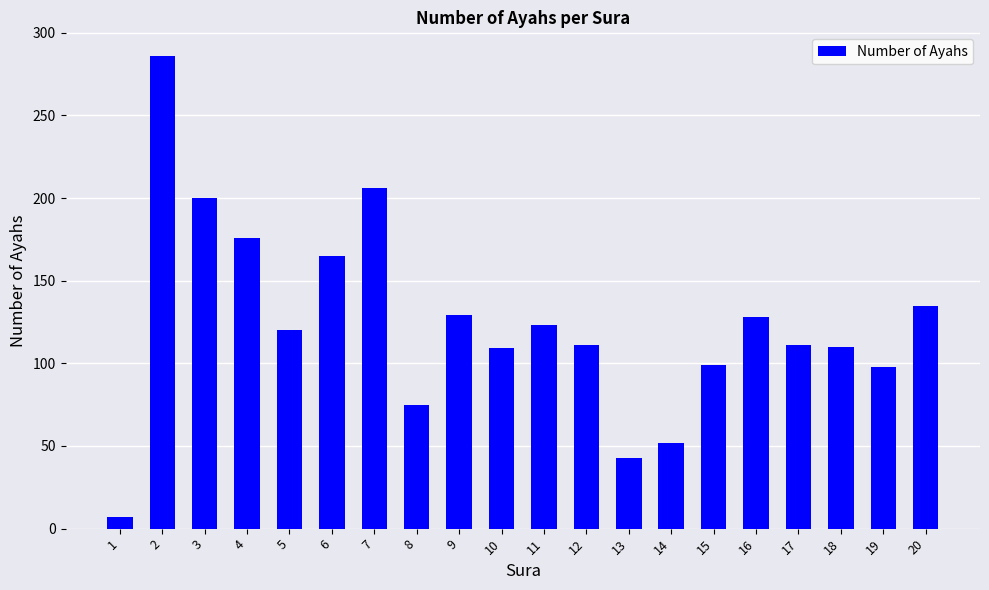

What is the change in value from 2 to 5?

-166